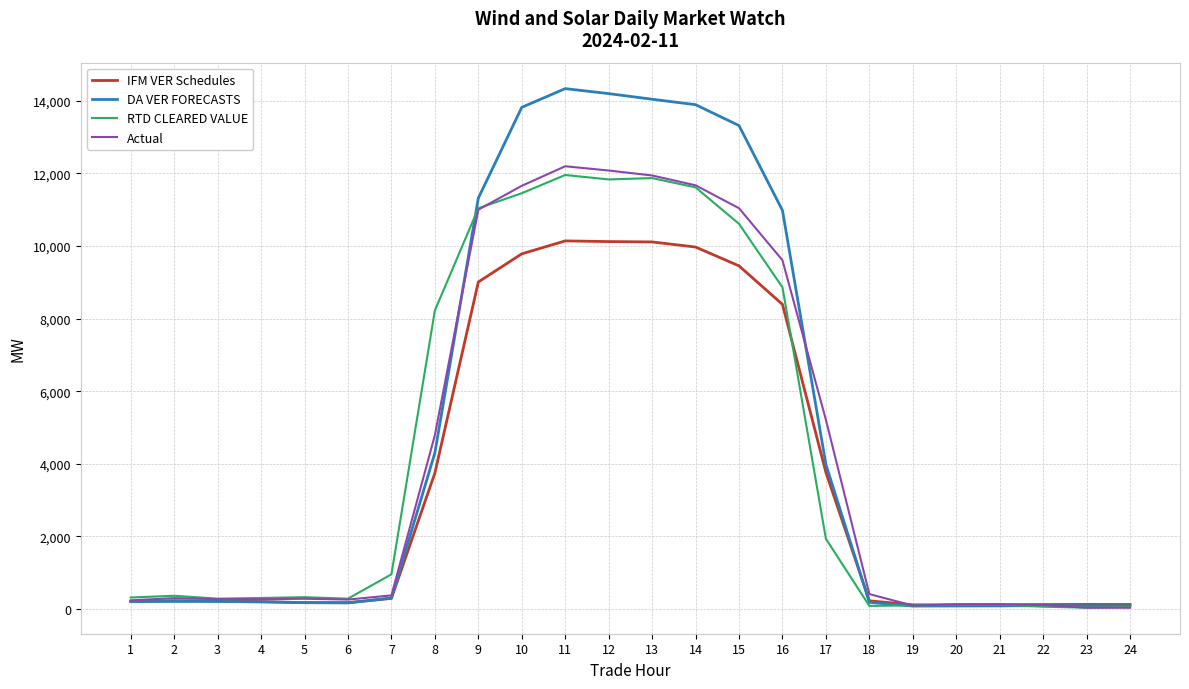

Which series has the widest spread of values?

DA VER FORECASTS